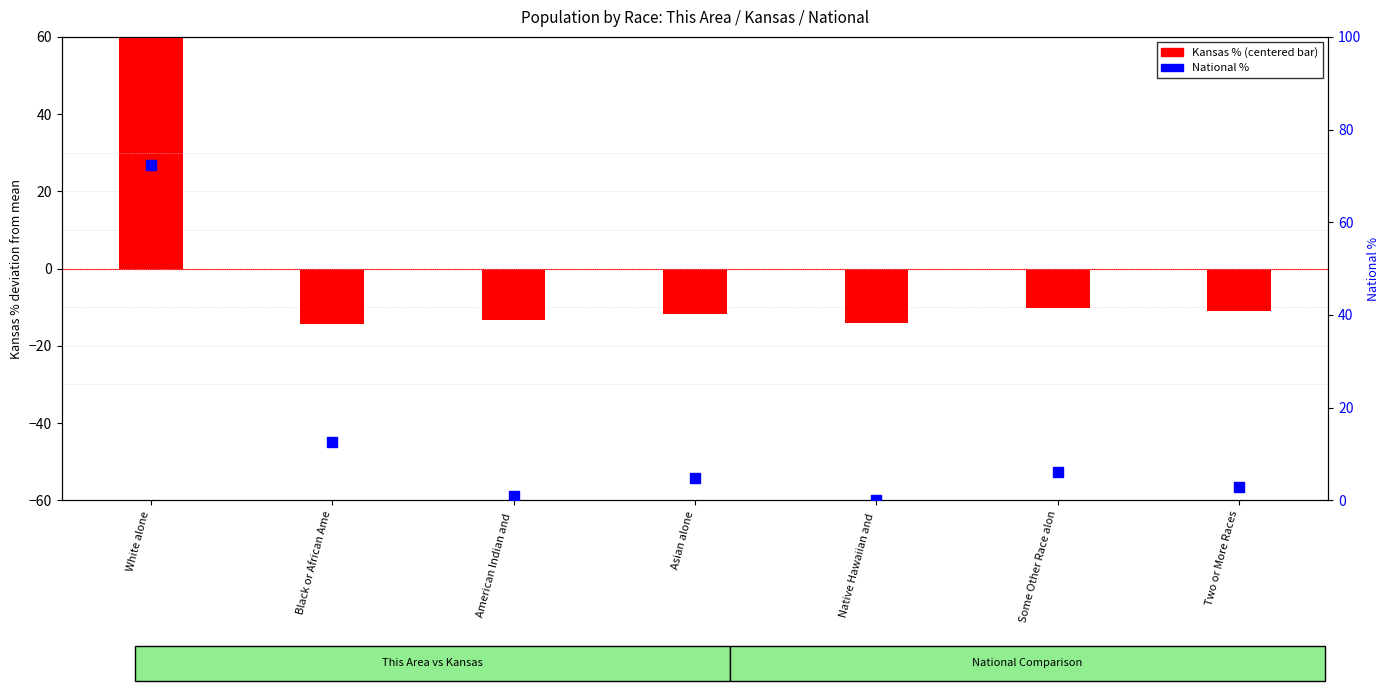

Which series has the largest total across all categories?

National %